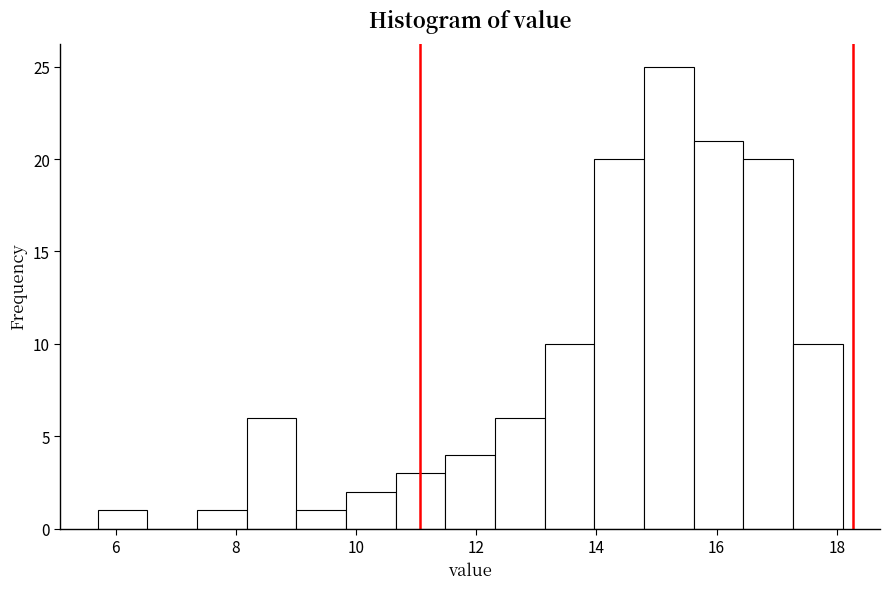

Which range on the x-axis has the tallest bar?

14.8 to 15.6